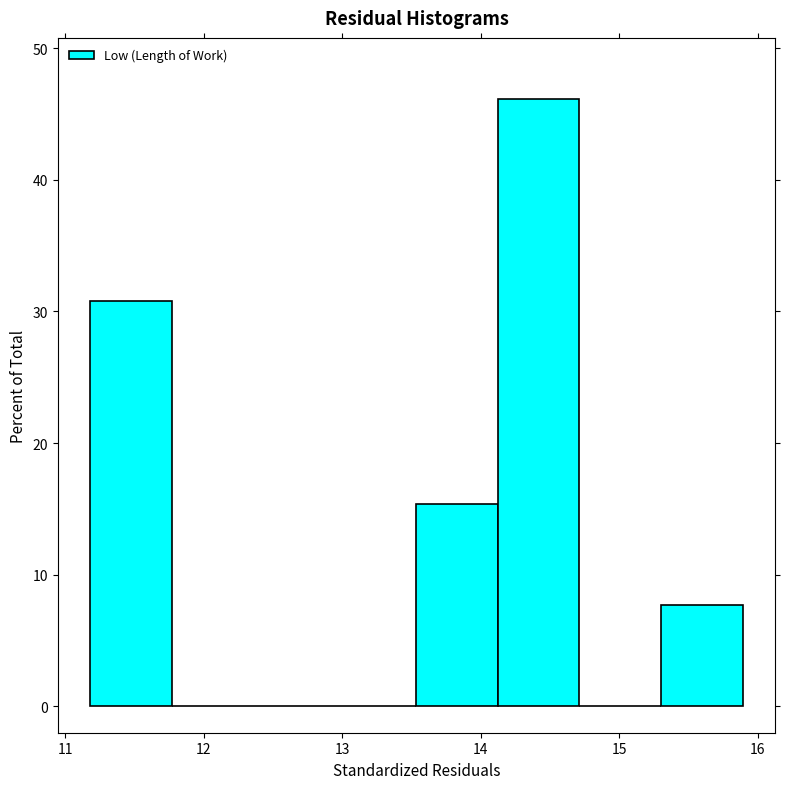

Which range on the x-axis has the tallest bar?

14.1 to 14.7